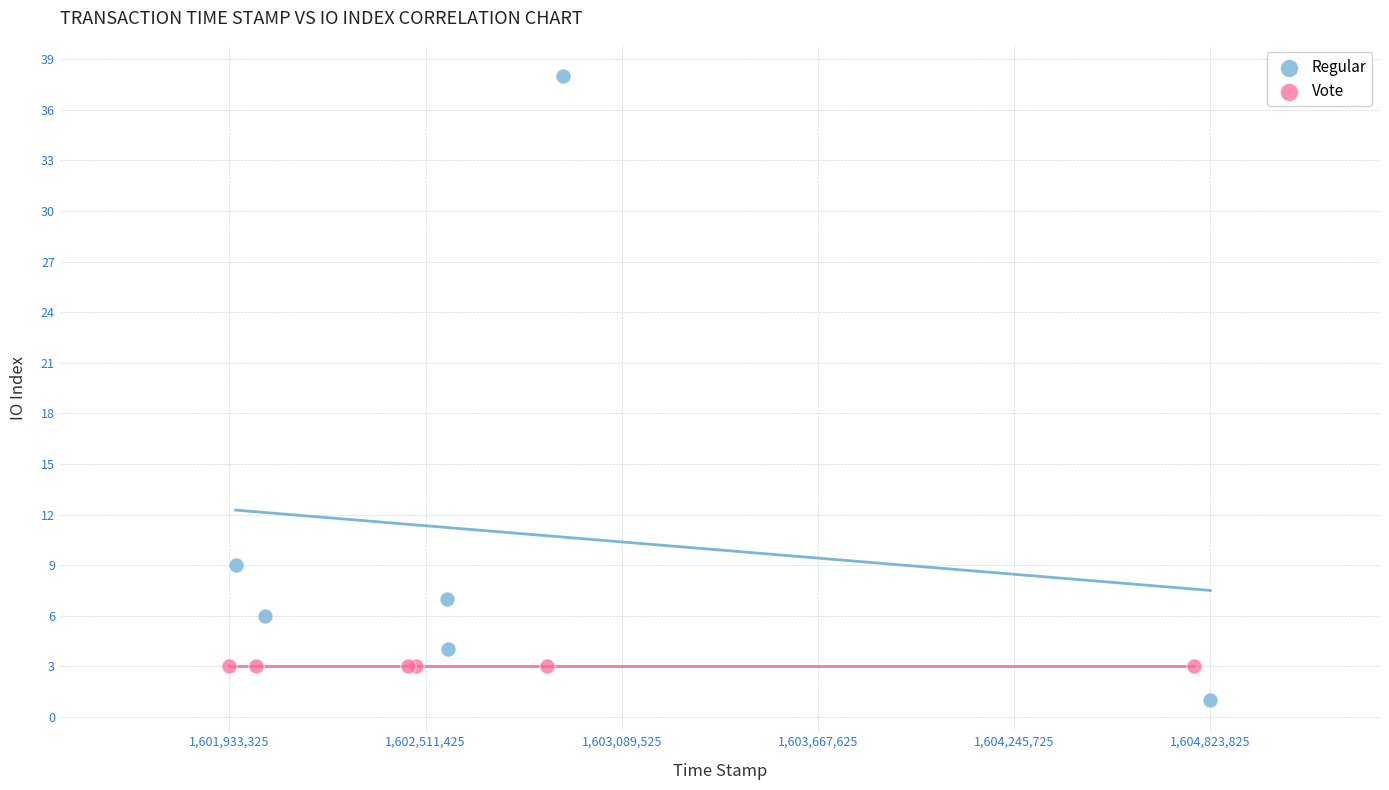

Which series contains the lowest Y value?

Regular